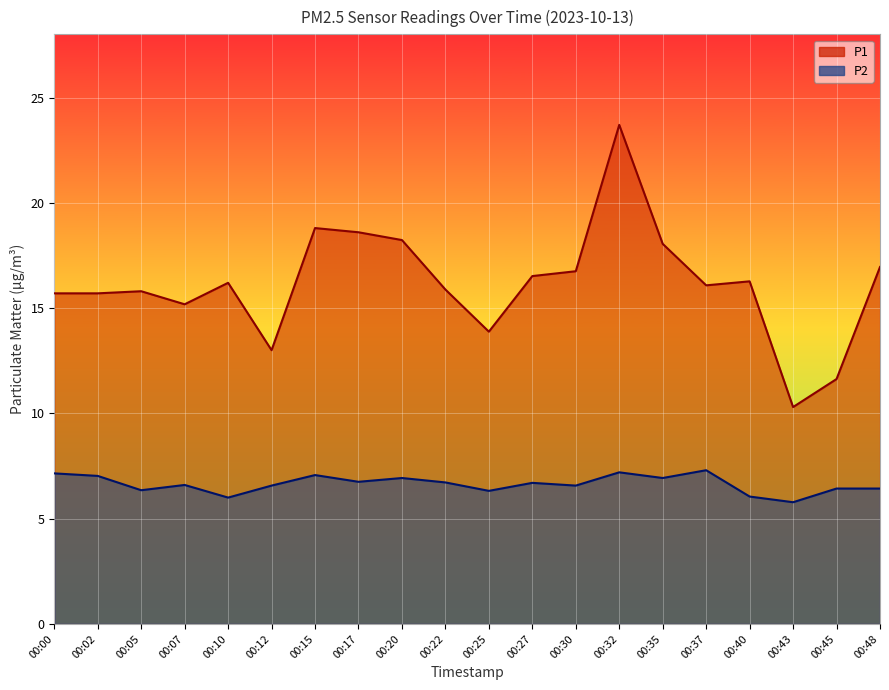

What is the value of the P2 point at the 10th from the left?

6.7